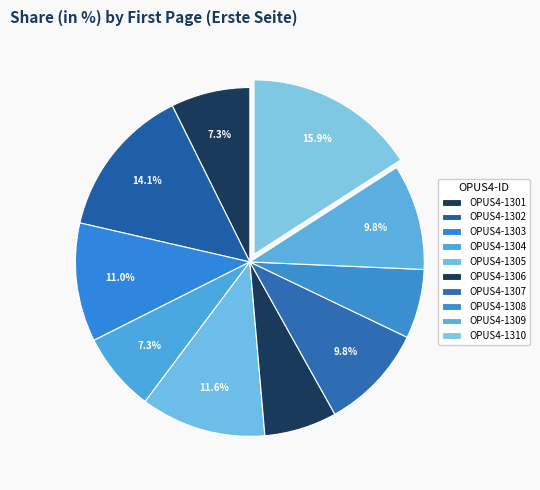

What is the ratio of the value at OPUS4-1303 to the value at OPUS4-1301?

1.5